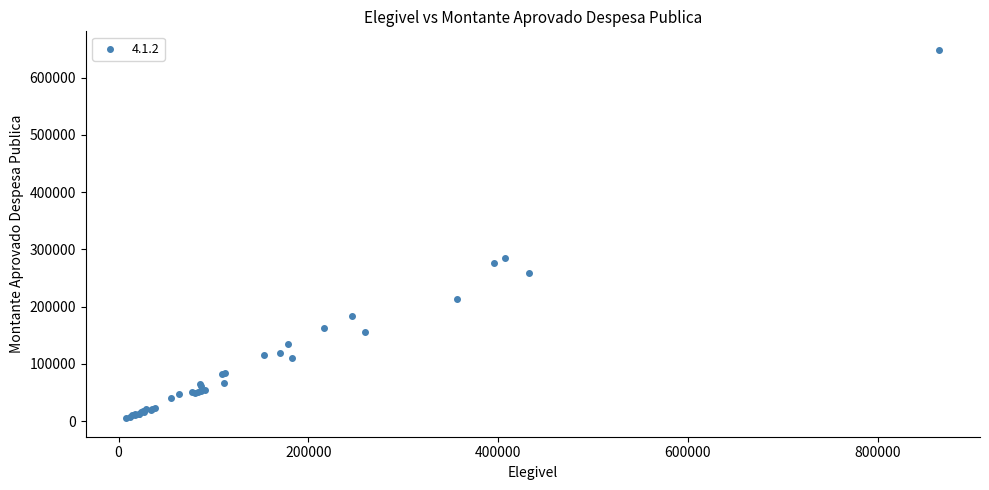

What Y value in the scatter plot is closest to 326806?

285376.1